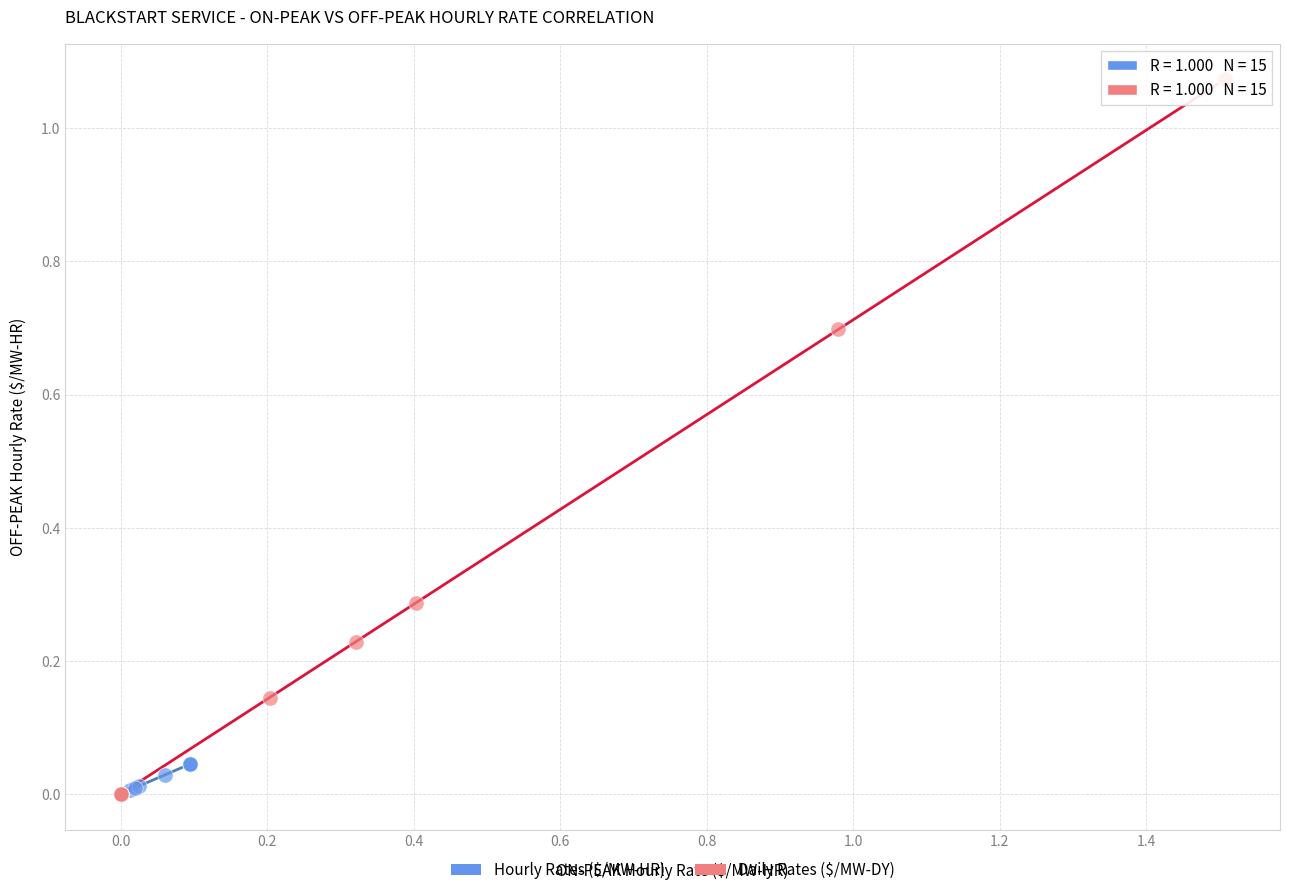

Which series has the largest Y range (max minus min)?

Daily Rates ($/MW-DY)